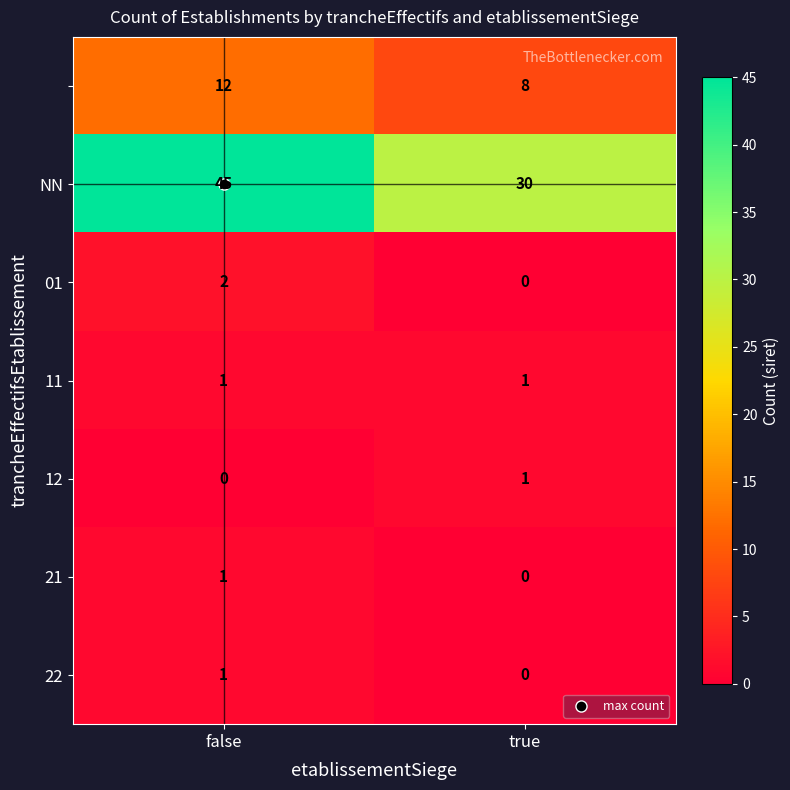

Which label corresponds to the largest value in the chart?

false